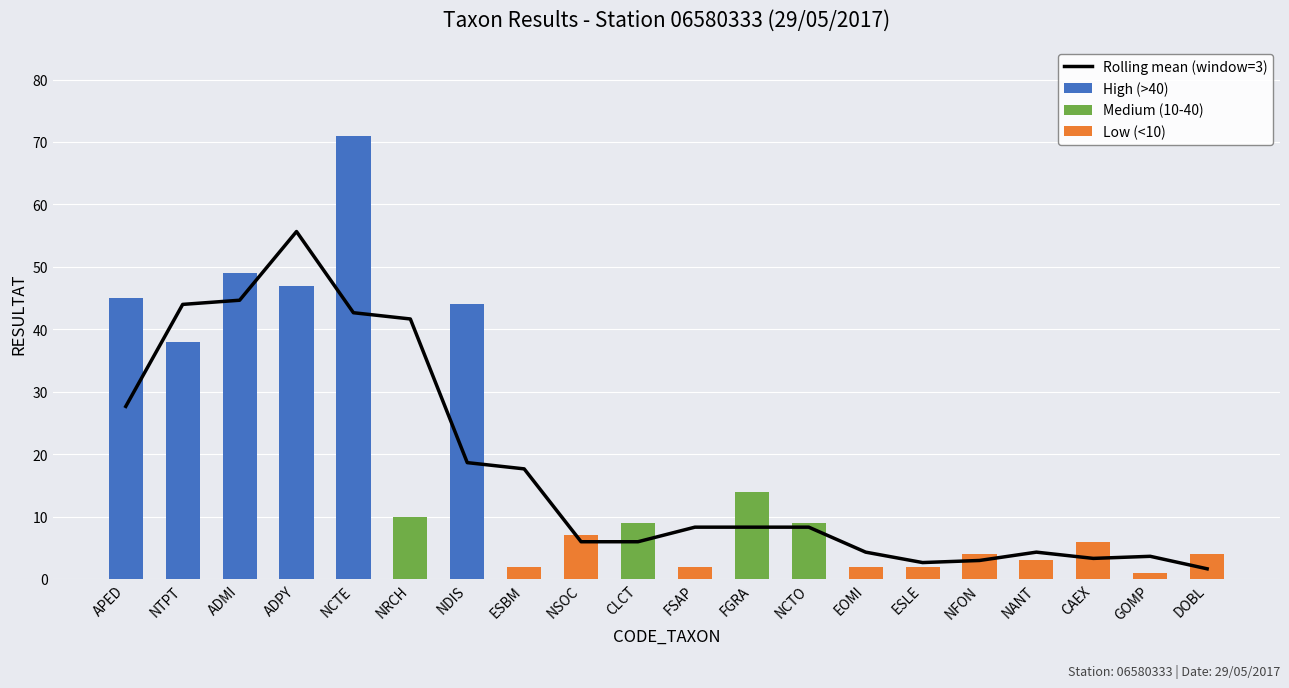

Where does the Rolling mean (window=3) series first go above 8?

APED